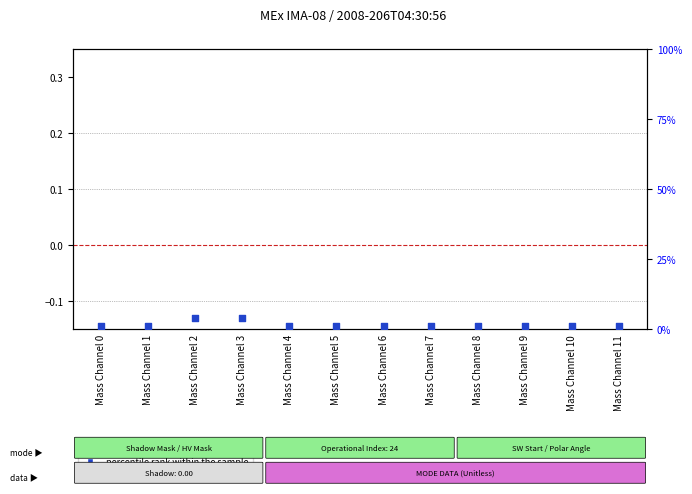

At which category is the sum across all series the highest?

Mass Channel 2